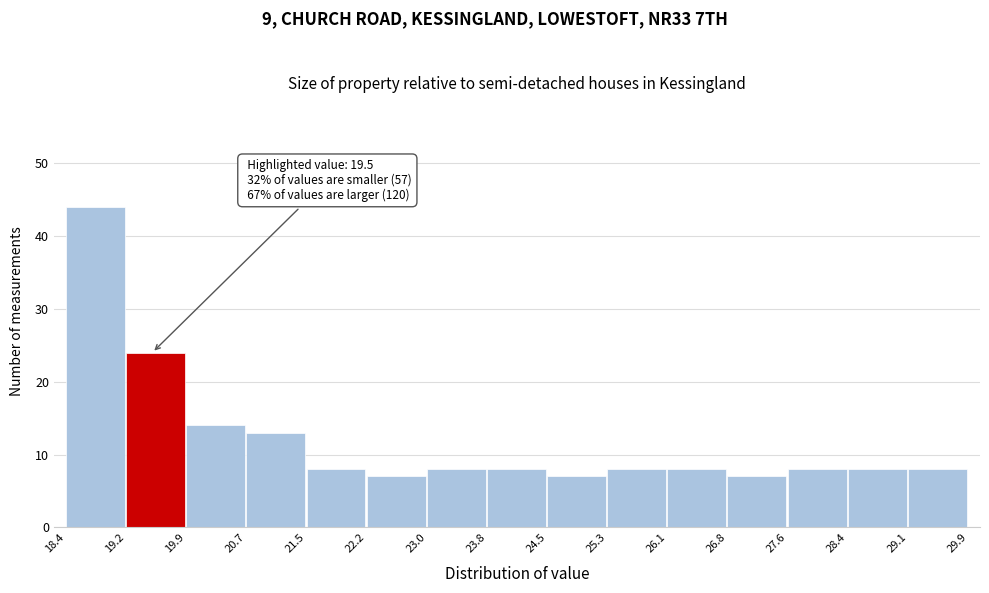

Over which range of the x-axis is the bar tallest?

18.4 to 19.2